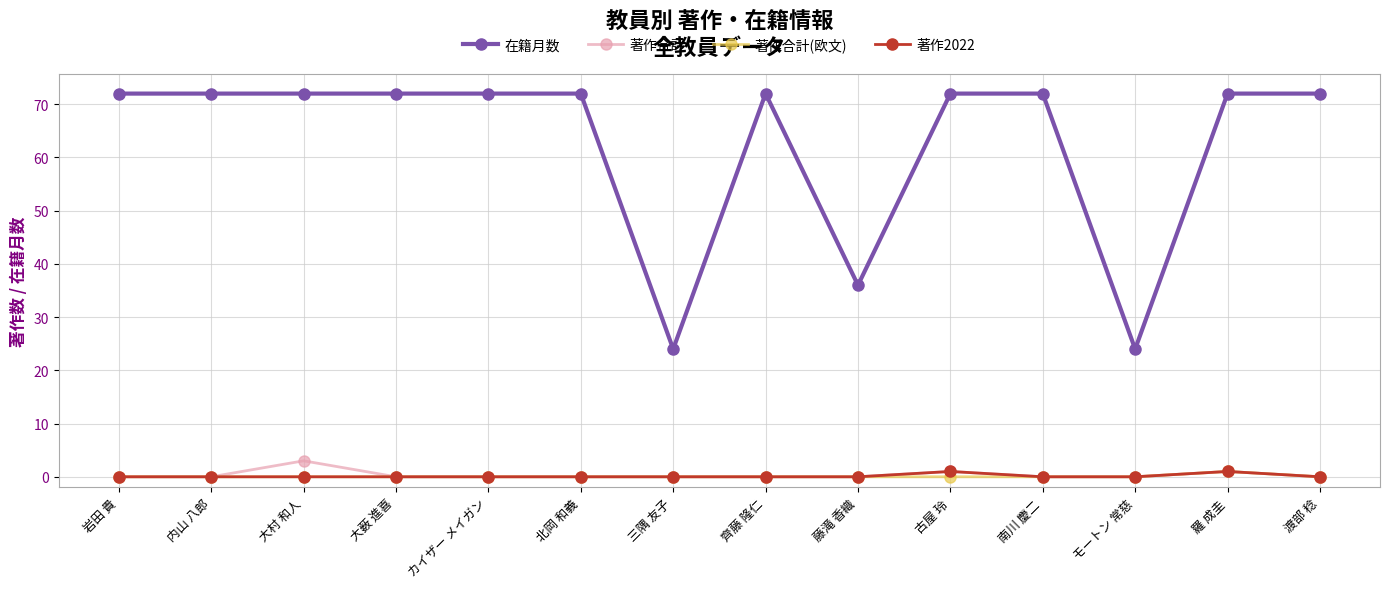

True or false: 在籍月数 and 著作2022 cross at least once.

False